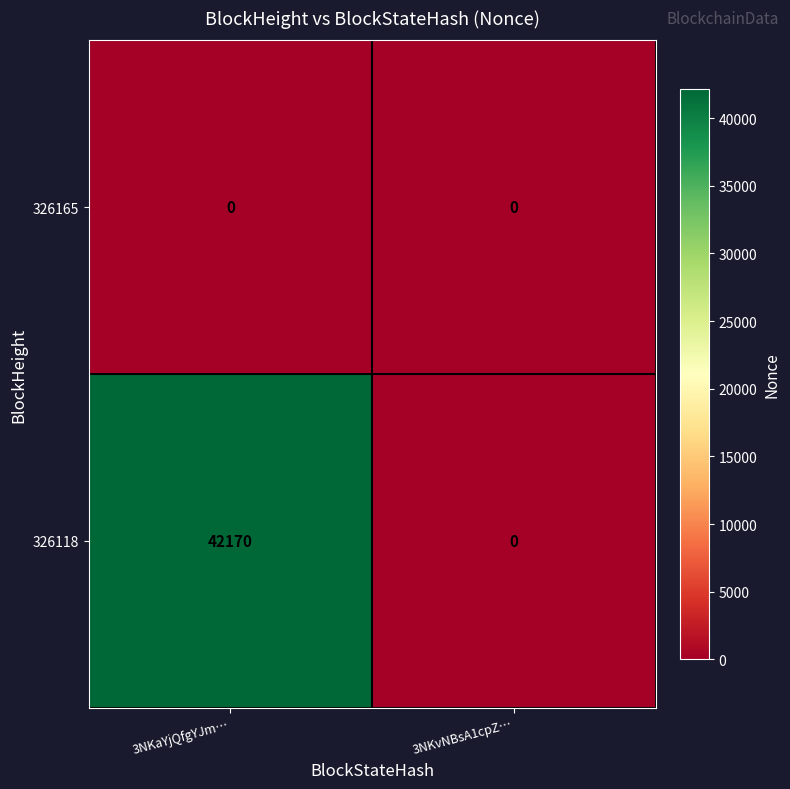

Rank the series by their maximum value, from highest to lowest.

326118, 326165